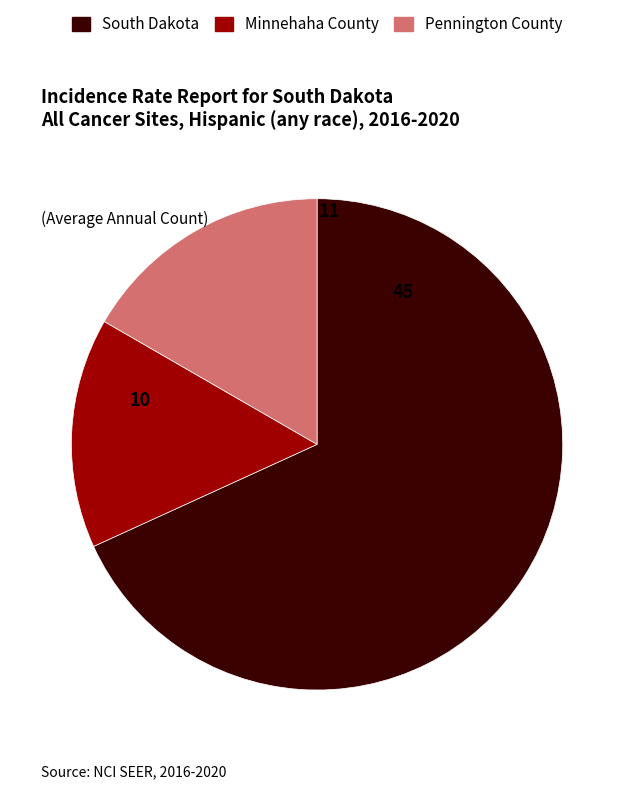

Which slice represents more than half of the pie?

South Dakota